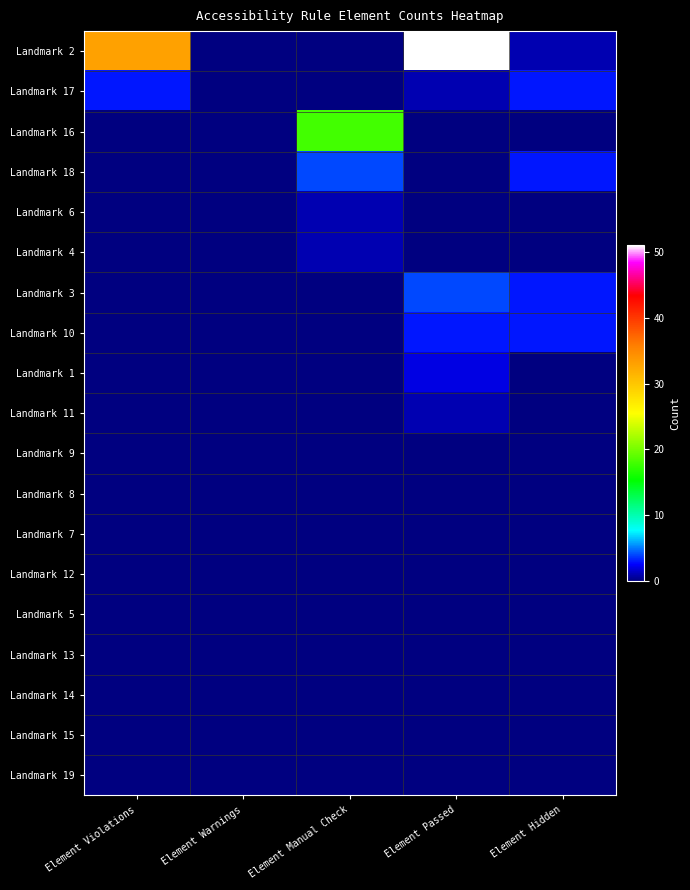

Reading left to right, transcribe all the data shown in this chart.

Landmark 2: Element Violations=33	Element Warnings=0	Element Manual Check=0	Element Passed=51	Element Hidden=1
Landmark 17: Element Violations=3	Element Warnings=0	Element Manual Check=0	Element Passed=1	Element Hidden=3
Landmark 16: Element Violations=0	Element Warnings=0	Element Manual Check=18	Element Passed=0	Element Hidden=0
Landmark 18: Element Violations=0	Element Warnings=0	Element Manual Check=4	Element Passed=0	Element Hidden=3
Landmark 6: Element Violations=0	Element Warnings=0	Element Manual Check=1	Element Passed=0	Element Hidden=0
Landmark 4: Element Violations=0	Element Warnings=0	Element Manual Check=1	Element Passed=0	Element Hidden=0
Landmark 3: Element Violations=0	Element Warnings=0	Element Manual Check=0	Element Passed=4	Element Hidden=3
Landmark 10: Element Violations=0	Element Warnings=0	Element Manual Check=0	Element Passed=3	Element Hidden=3
Landmark 1: Element Violations=0	Element Warnings=0	Element Manual Check=0	Element Passed=2	Element Hidden=0
Landmark 11: Element Violations=0	Element Warnings=0	Element Manual Check=0	Element Passed=1	Element Hidden=0
Landmark 9: Element Violations=0	Element Warnings=0	Element Manual Check=0	Element Passed=0	Element Hidden=0
Landmark 8: Element Violations=0	Element Warnings=0	Element Manual Check=0	Element Passed=0	Element Hidden=0
Landmark 7: Element Violations=0	Element Warnings=0	Element Manual Check=0	Element Passed=0	Element Hidden=0
Landmark 12: Element Violations=0	Element Warnings=0	Element Manual Check=0	Element Passed=0	Element Hidden=0
Landmark 5: Element Violations=0	Element Warnings=0	Element Manual Check=0	Element Passed=0	Element Hidden=0
Landmark 13: Element Violations=0	Element Warnings=0	Element Manual Check=0	Element Passed=0	Element Hidden=0
Landmark 14: Element Violations=0	Element Warnings=0	Element Manual Check=0	Element Passed=0	Element Hidden=0
Landmark 15: Element Violations=0	Element Warnings=0	Element Manual Check=0	Element Passed=0	Element Hidden=0
Landmark 19: Element Violations=0	Element Warnings=0	Element Manual Check=0	Element Passed=0	Element Hidden=0